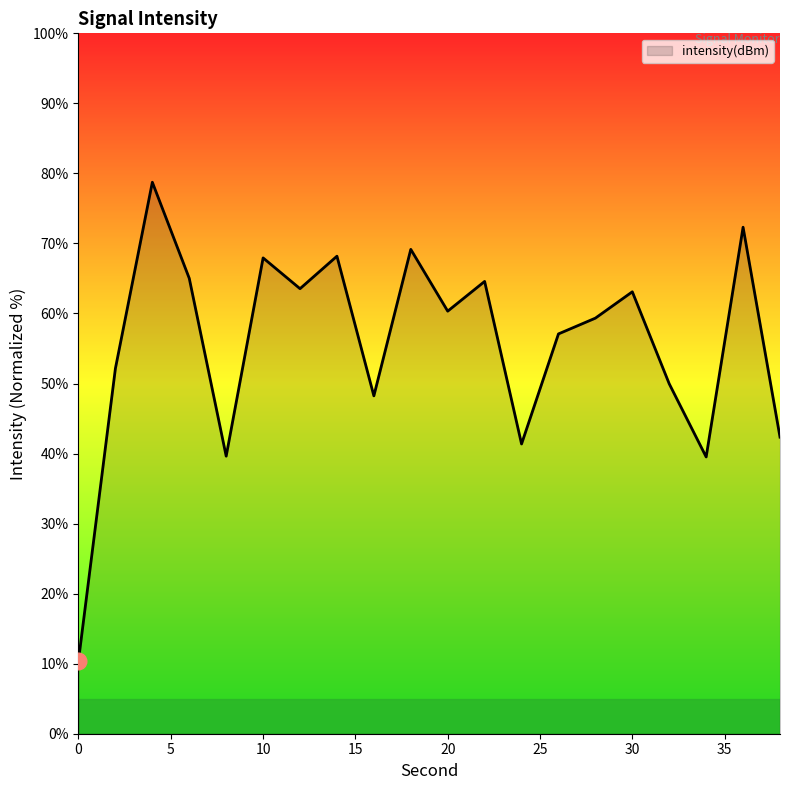

What is the greatest value displayed?

78.7